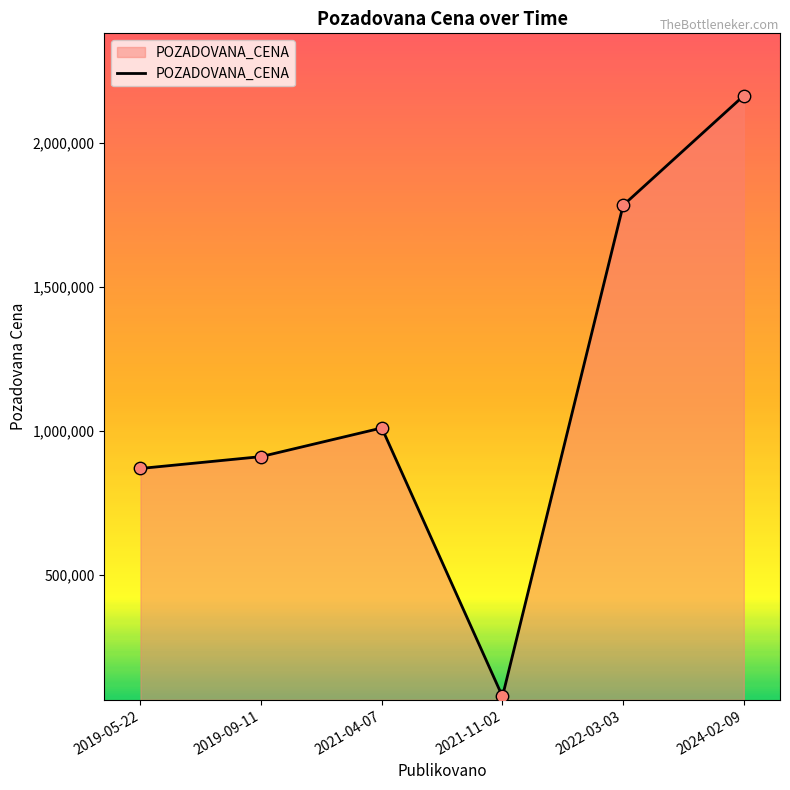

What is the ratio of the value at 2022-03-03 to the value at 2021-04-07?

1.8